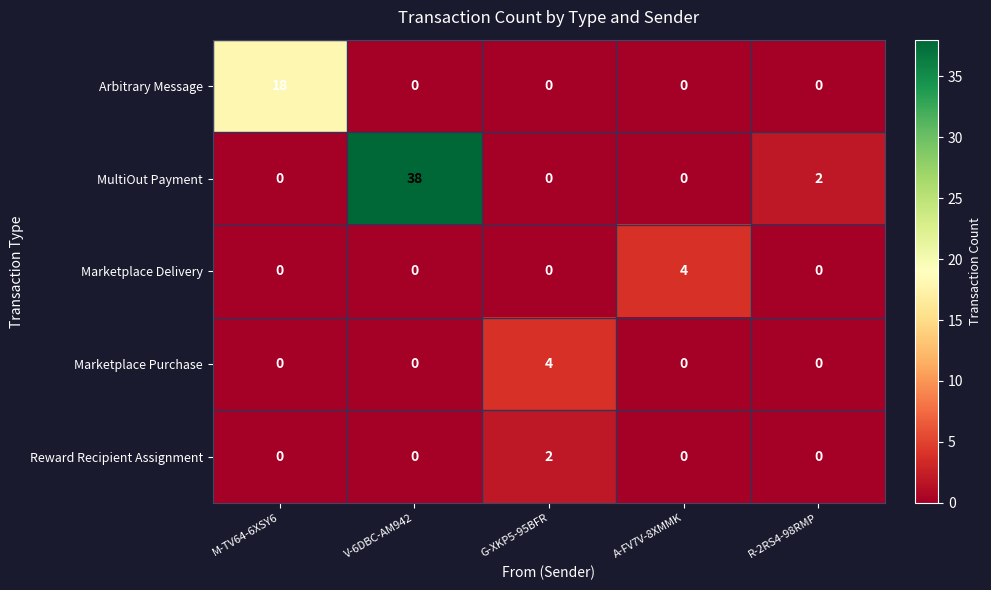

How many Marketplace Purchase values are between 0 and 1?

4